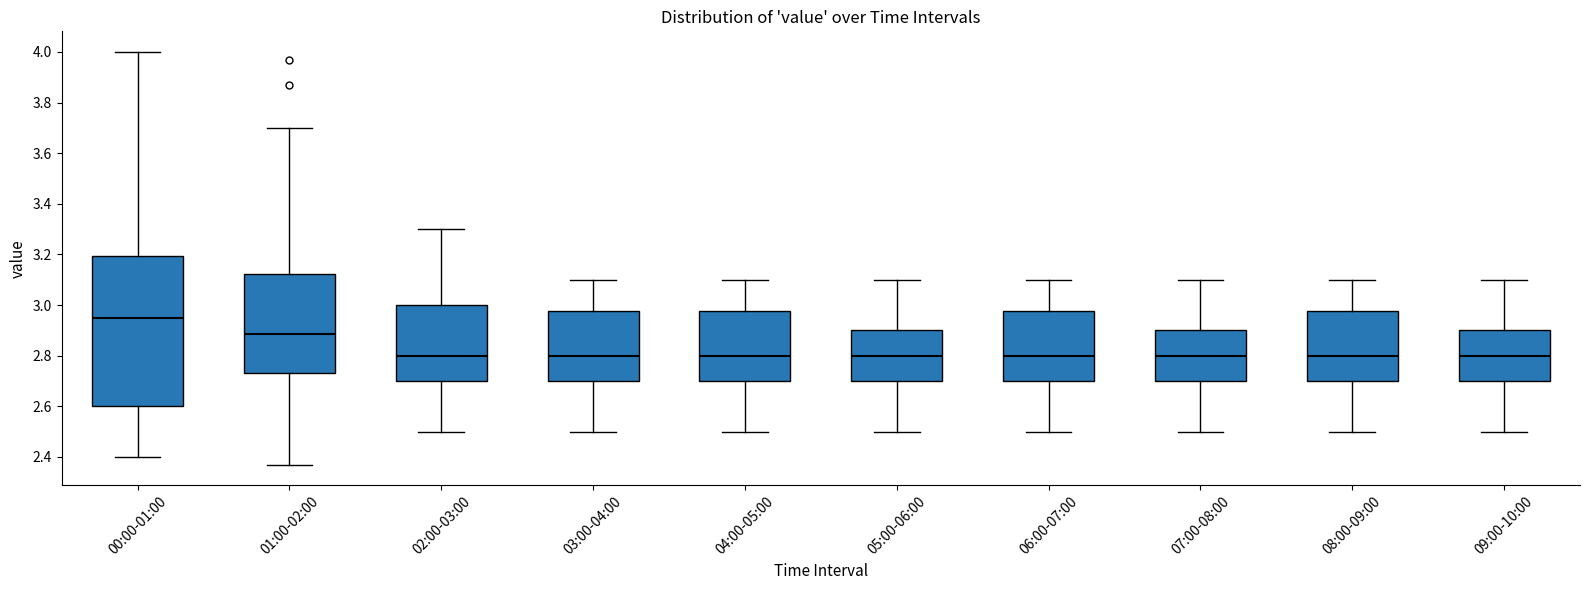

Reading left to right, transcribe this box plot: for each box, give where its median line is, the range the box spans, and where its two whiskers end, as read against the y-axis. The values are not printed on the chart, so give them approximately, as read against the axis.

00:00-01:00: median 2.96, box 2.60 to 3.20, whiskers 2.40 to 4.00
01:00-02:00: median 2.88, box 2.74 to 3.12, whiskers 2.38 to 3.70
02:00-03:00: median 2.80, box 2.70 to 3.00, whiskers 2.50 to 3.30
03:00-04:00: median 2.80, box 2.70 to 2.98, whiskers 2.50 to 3.10
04:00-05:00: median 2.80, box 2.70 to 2.98, whiskers 2.50 to 3.10
05:00-06:00: median 2.80, box 2.70 to 2.90, whiskers 2.50 to 3.10
06:00-07:00: median 2.80, box 2.70 to 2.98, whiskers 2.50 to 3.10
07:00-08:00: median 2.80, box 2.70 to 2.90, whiskers 2.50 to 3.10
08:00-09:00: median 2.80, box 2.70 to 2.98, whiskers 2.50 to 3.10
09:00-10:00: median 2.80, box 2.70 to 2.90, whiskers 2.50 to 3.10